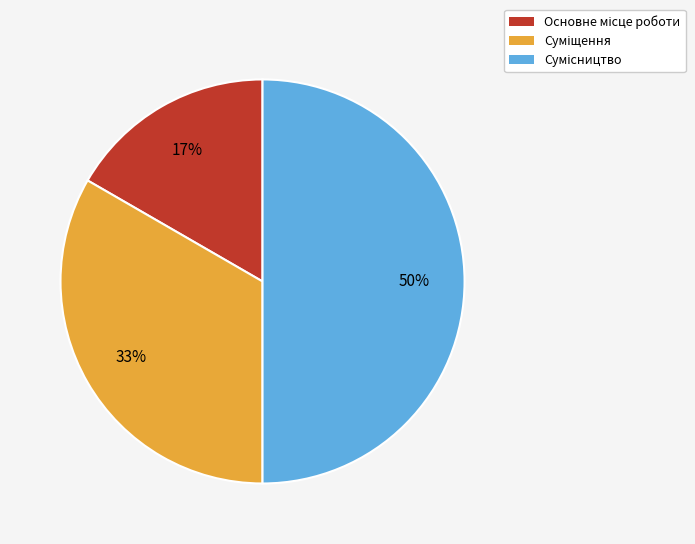

To the nearest percent, what is the average slice percentage?

33%